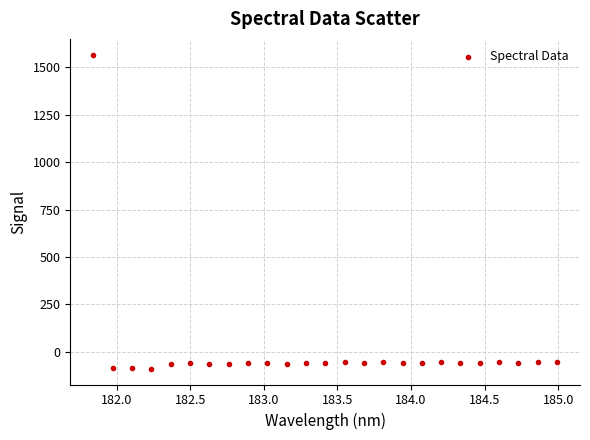

What is the range of Y values (max minus min)?

1655.1